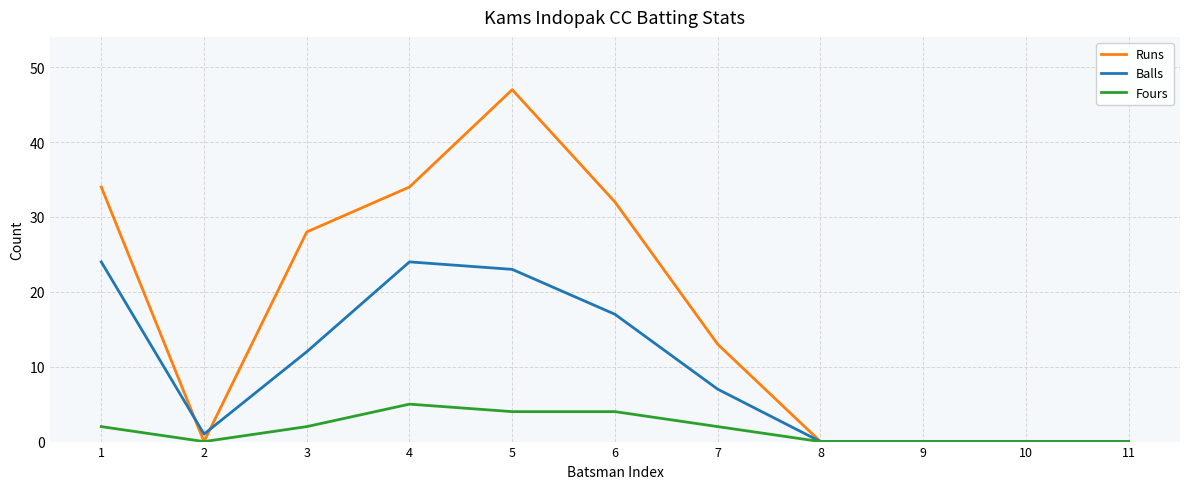

How many values in the Balls series are below 7?

5